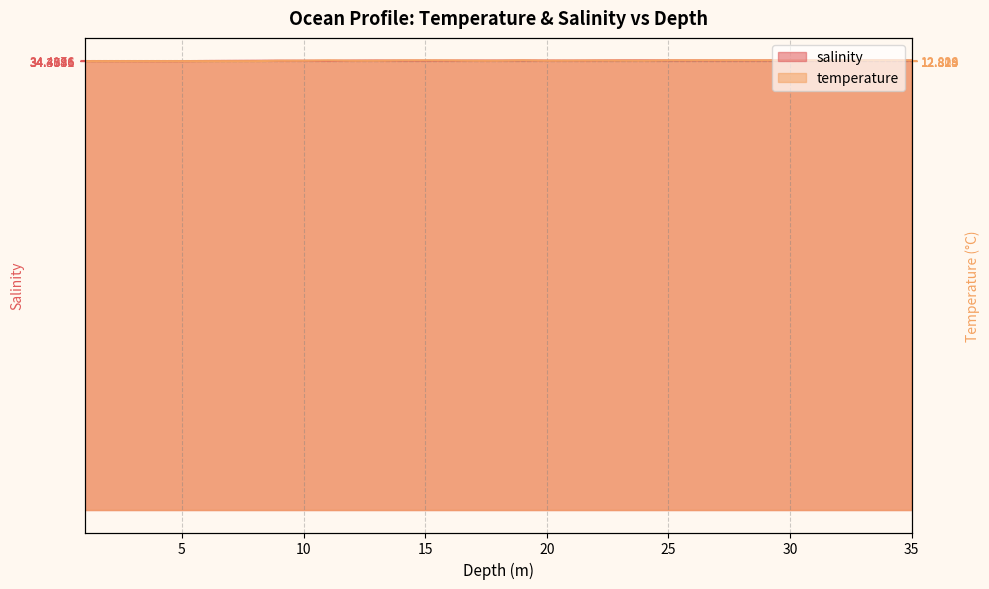

The value of salinity at 2.0 is 34.4. True or false?

True